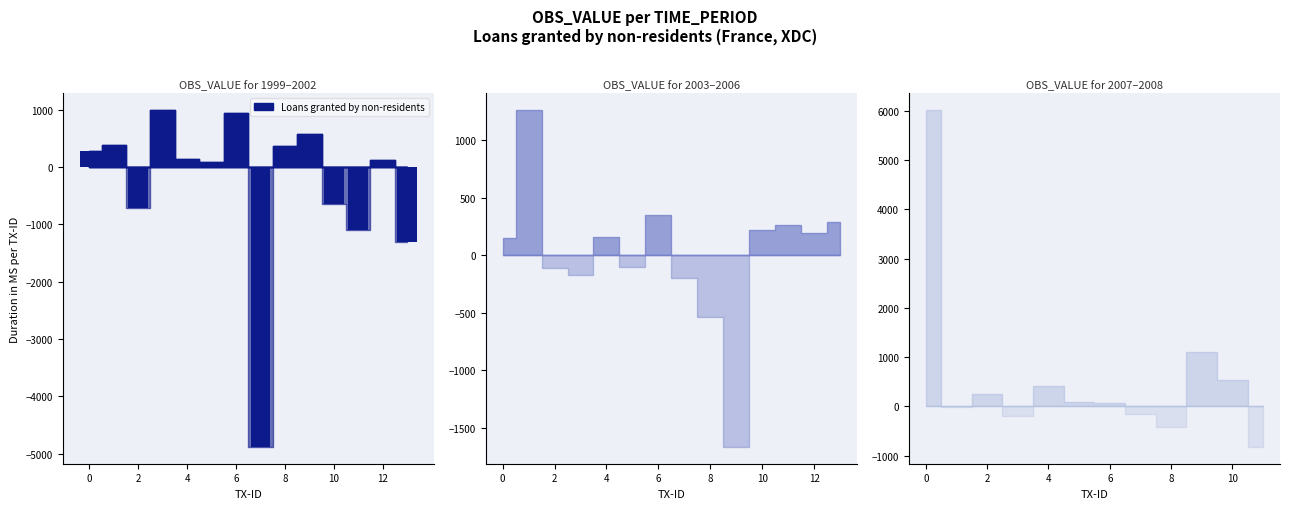

What is the minimum value shown in the chart?

-4881